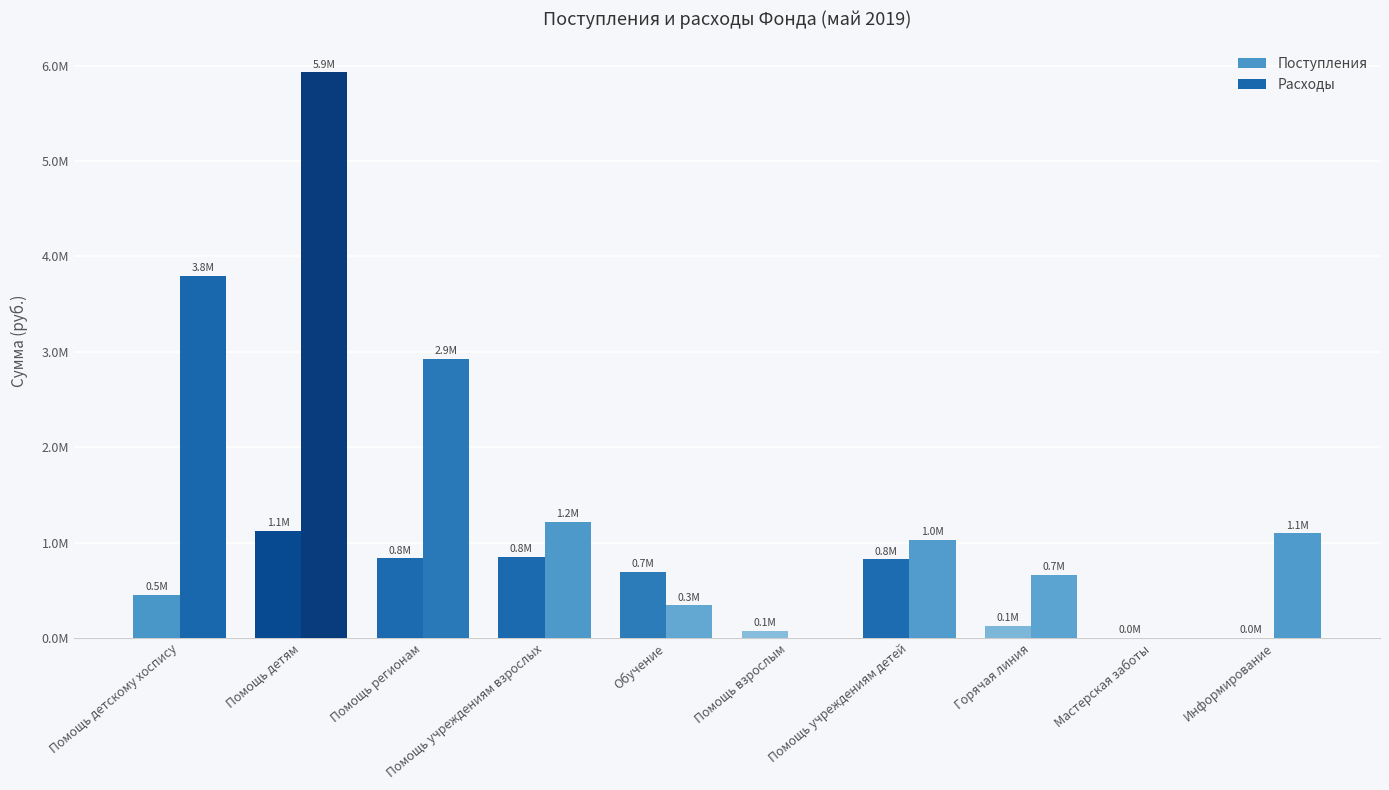

What is the difference between the highest and lowest values at Мастерская заботы?

1462.5